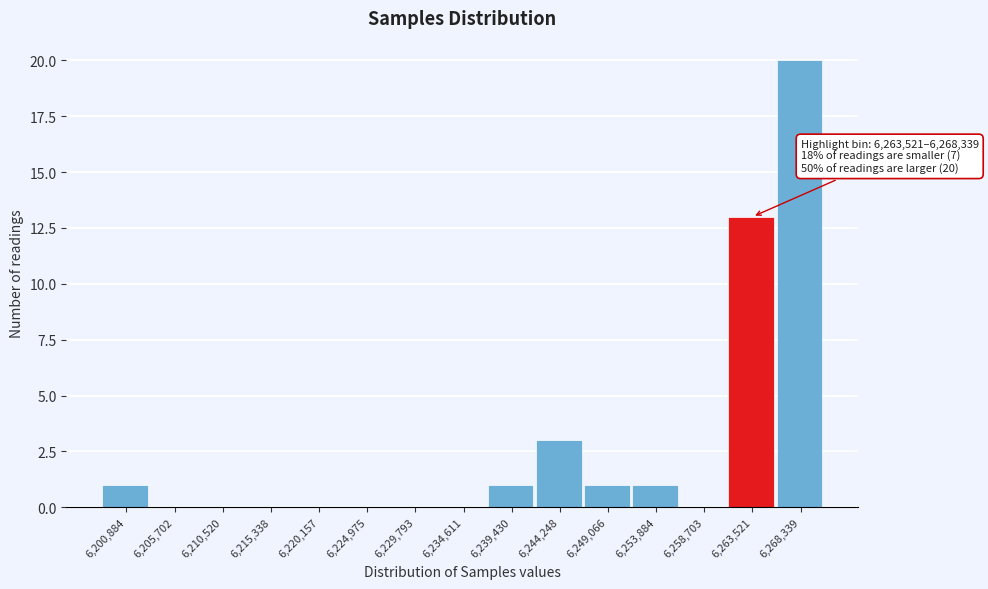

Reading left to right, what are all the values shown in this chart?

6,200,884=1	6,205,702=0	6,210,520=0	6,215,338=0	6,220,157=0	6,224,975=0	6,229,793=0	6,234,611=0	6,239,430=1	6,244,248=3	6,249,066=1	6,253,884=1	6,258,703=0	6,263,521=13	6,268,339=20